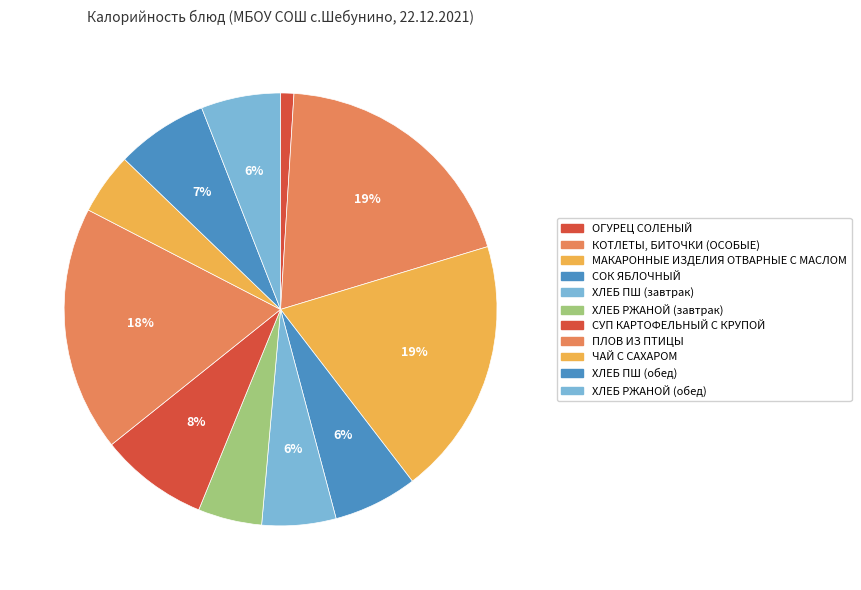

The СОК ЯБЛОЧНЫЙ slice represents 6% of the pie. True or false?

True